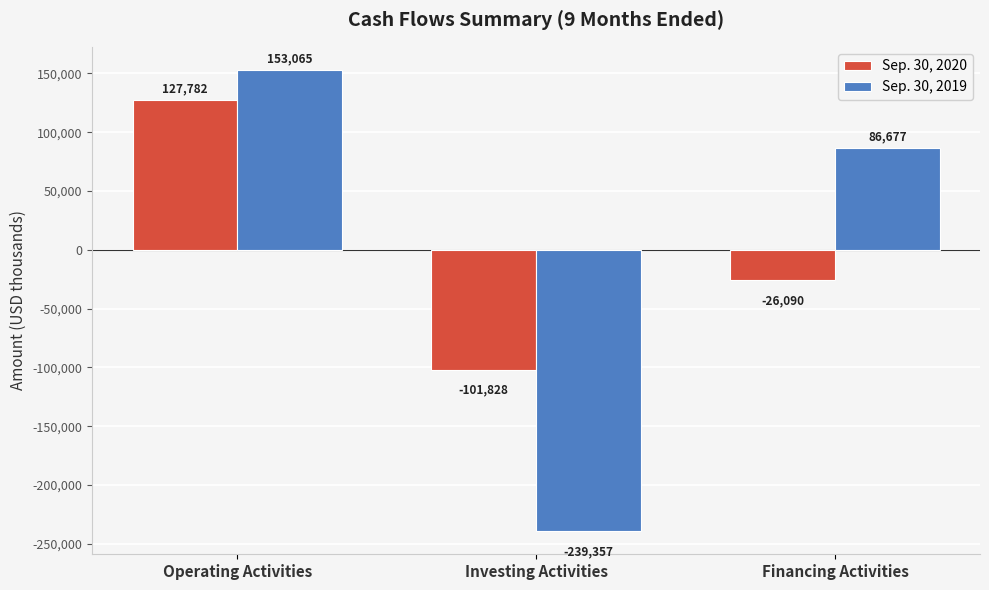

Reading right to left, transcribe all the data shown in this chart.

Sep. 30, 2020: Financing Activities=-26090	Investing Activities=-101828	Operating Activities=127782
Sep. 30, 2019: Financing Activities=86677	Investing Activities=-239357	Operating Activities=153065